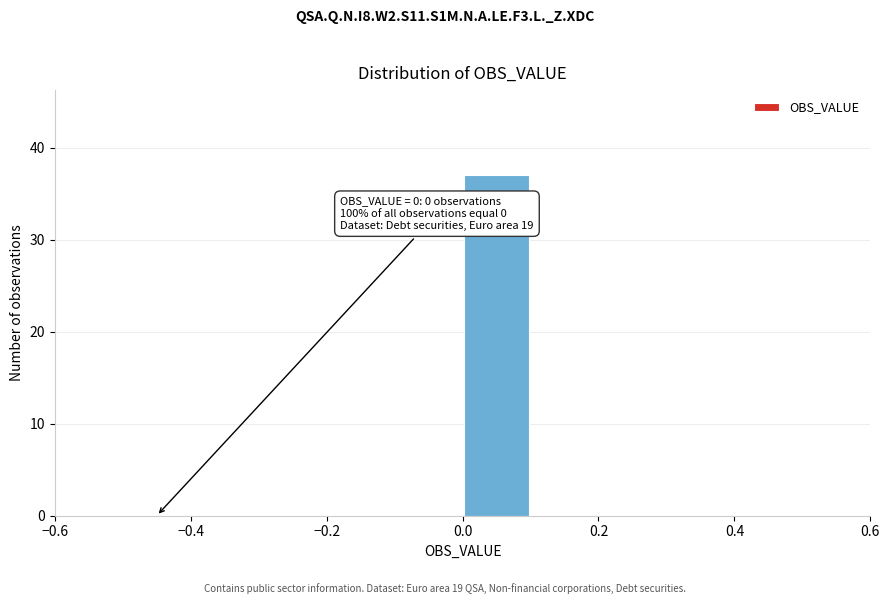

Which range on the x-axis has the tallest bar?

0.0 to 0.1